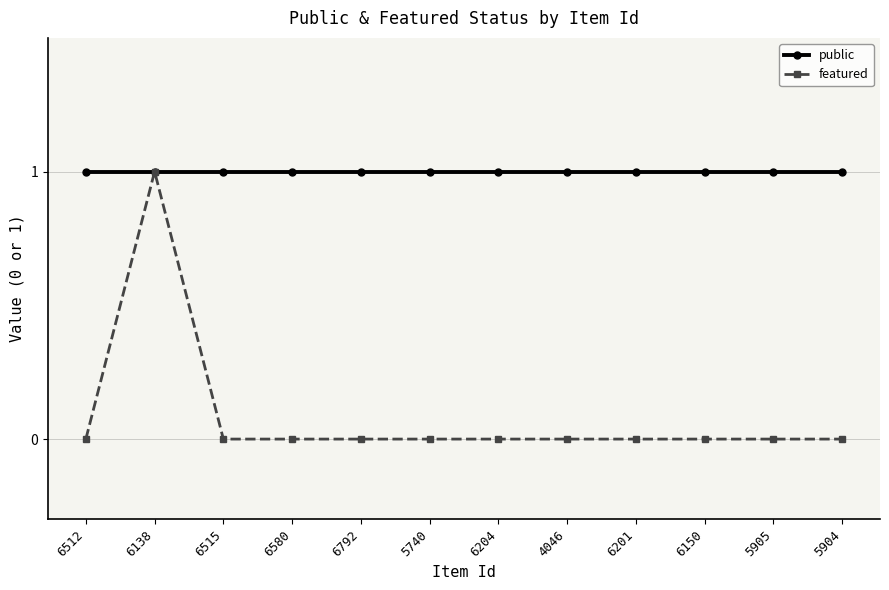

List the series in order of their overall mean, lowest first.

featured, public